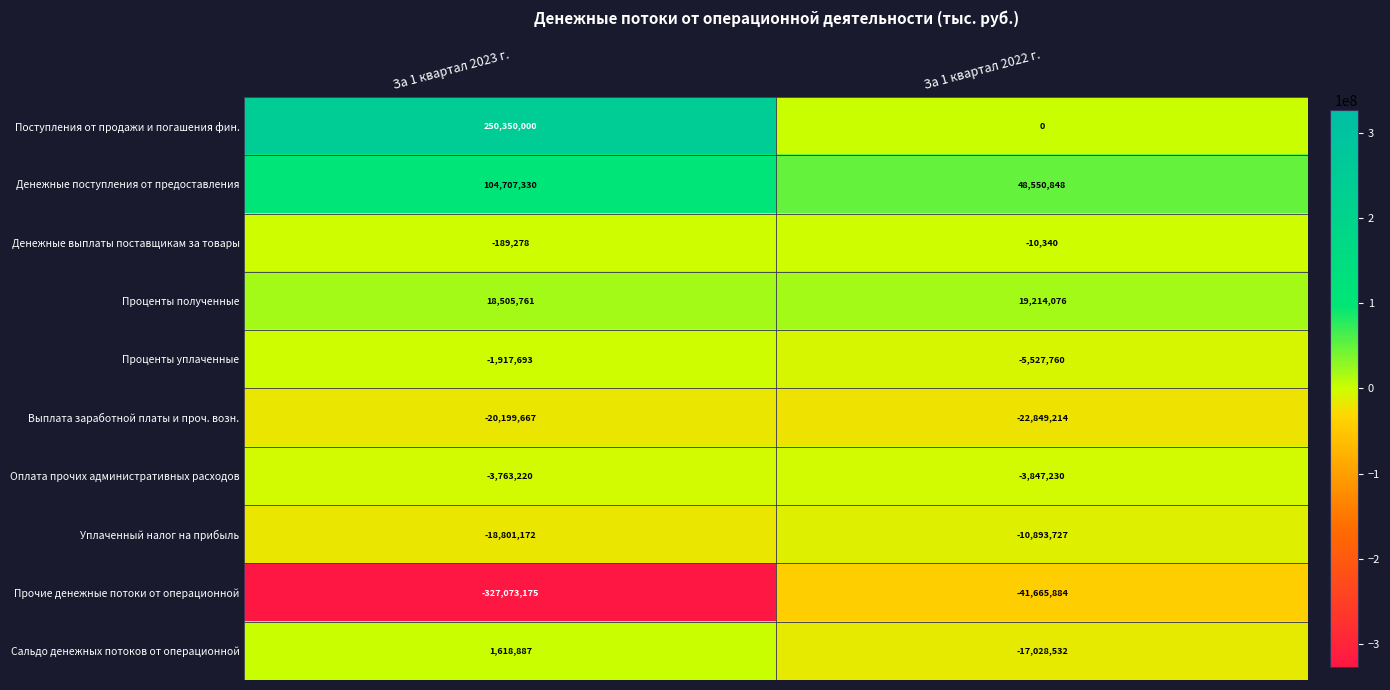

The Сальдо денежных потоков от операционной series shows 2507479.8 at За 1 квартал 2023 г.. True or false?

False